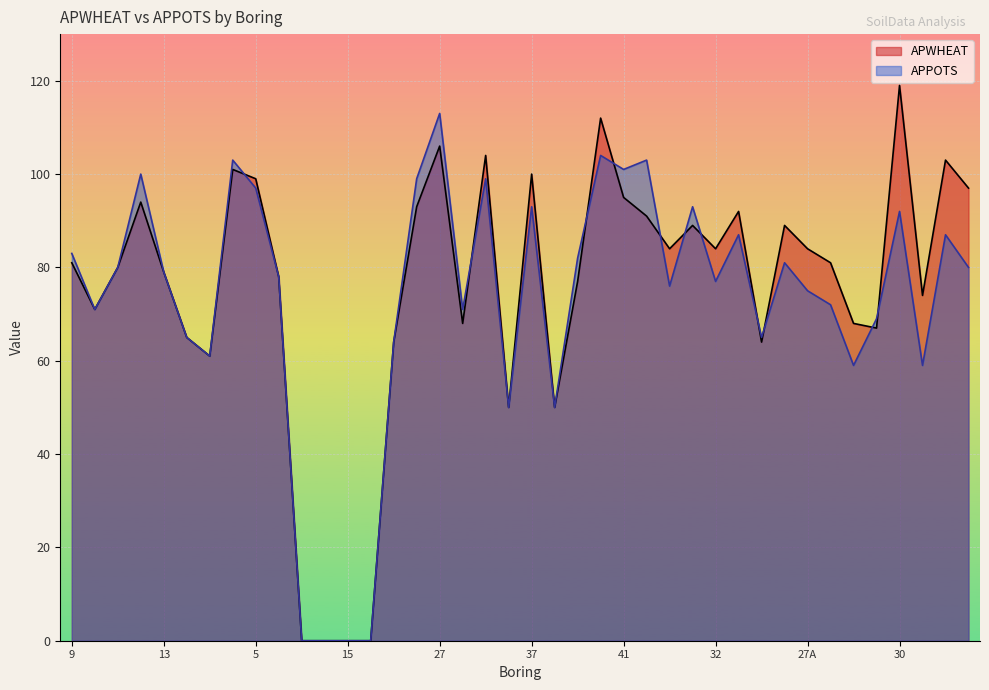

Which label corresponds to the smallest value in the chart?

6